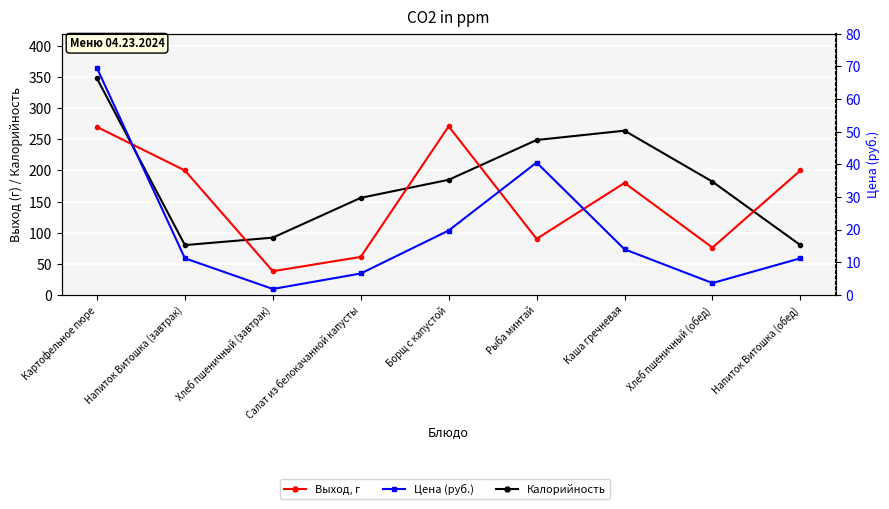

Rank the series by their maximum value, from lowest to highest.

Цена (руб.), Выход, г, Калорийность